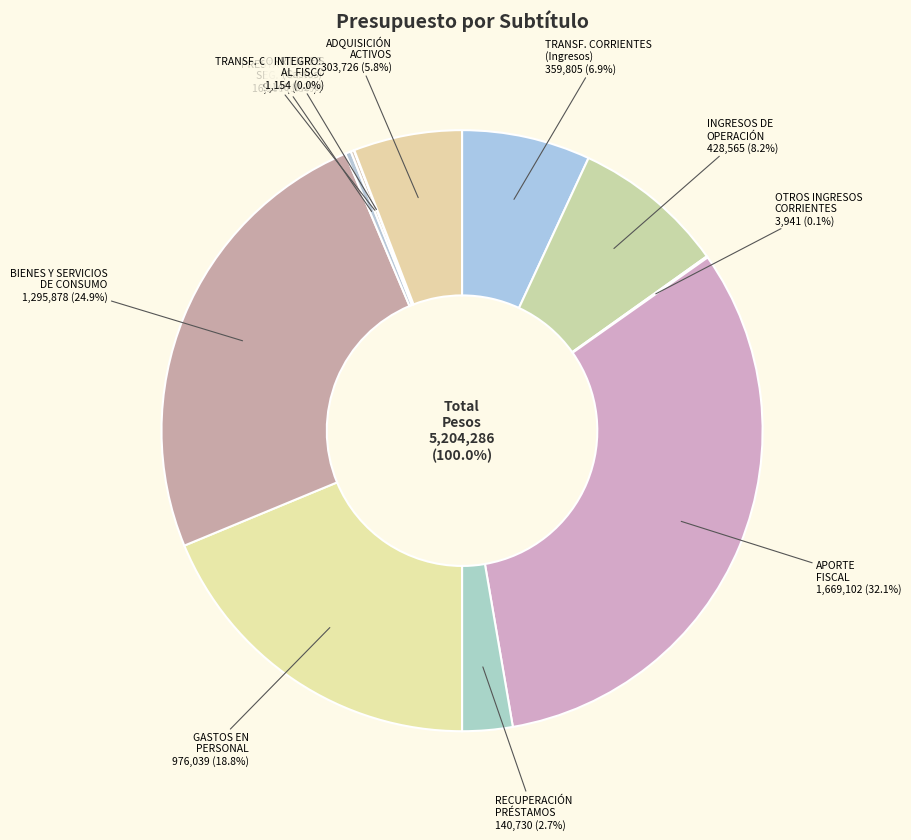

Is there any slice that represents more than half of the pie?

No